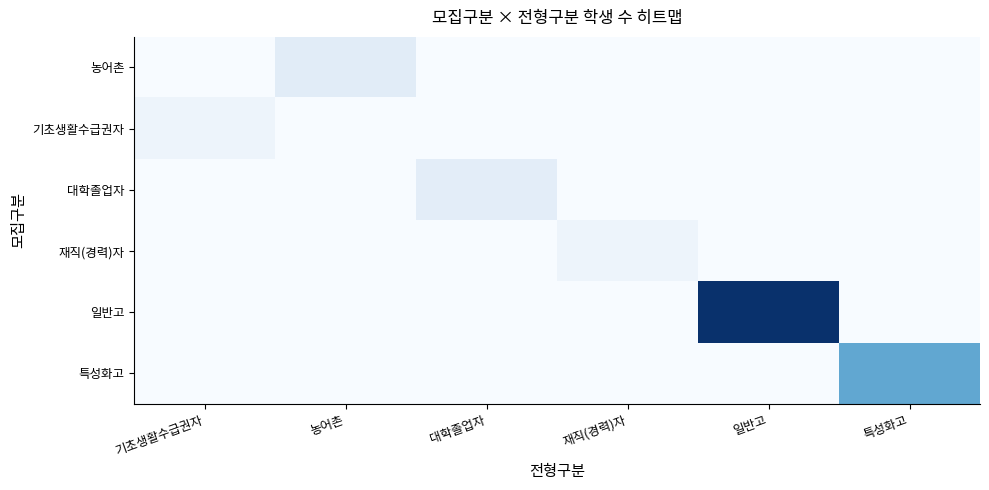

What is the highest value of the 일반고 series?

21.2